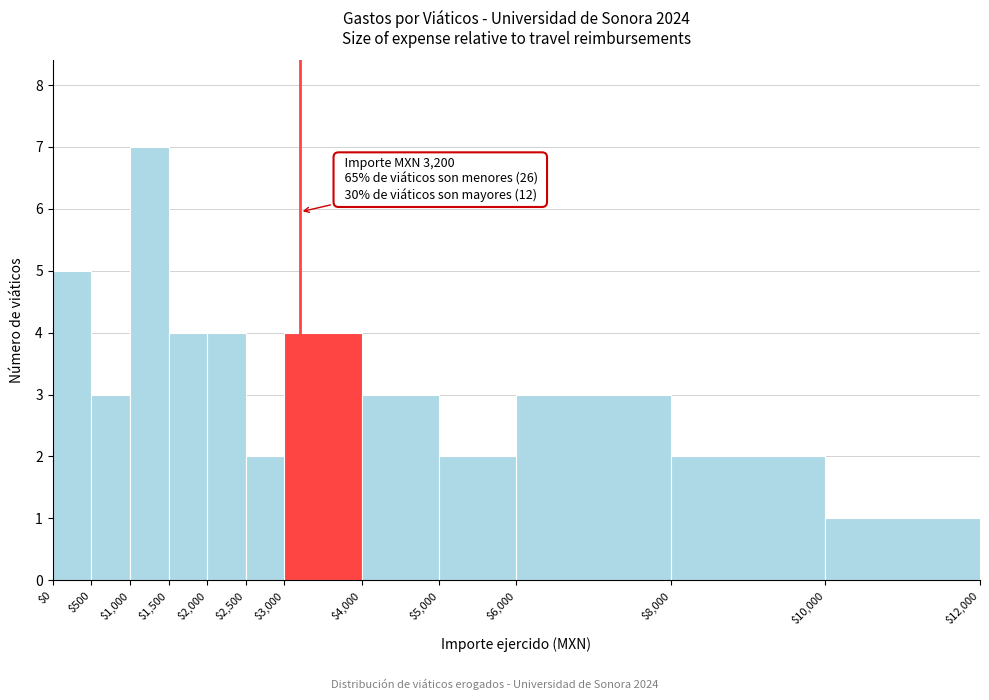

Over which range of the x-axis is the bar tallest?

$1,000 to $1,500